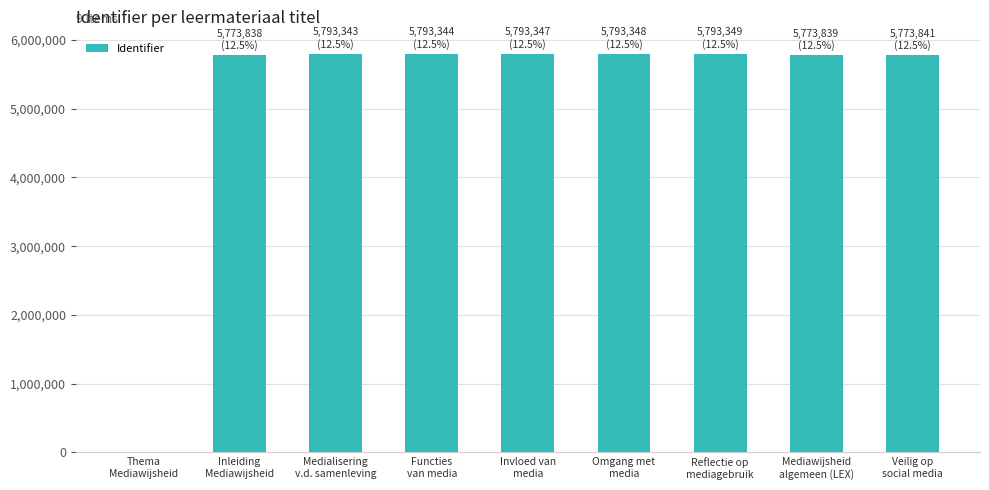

What is the sum of all values?

46288249